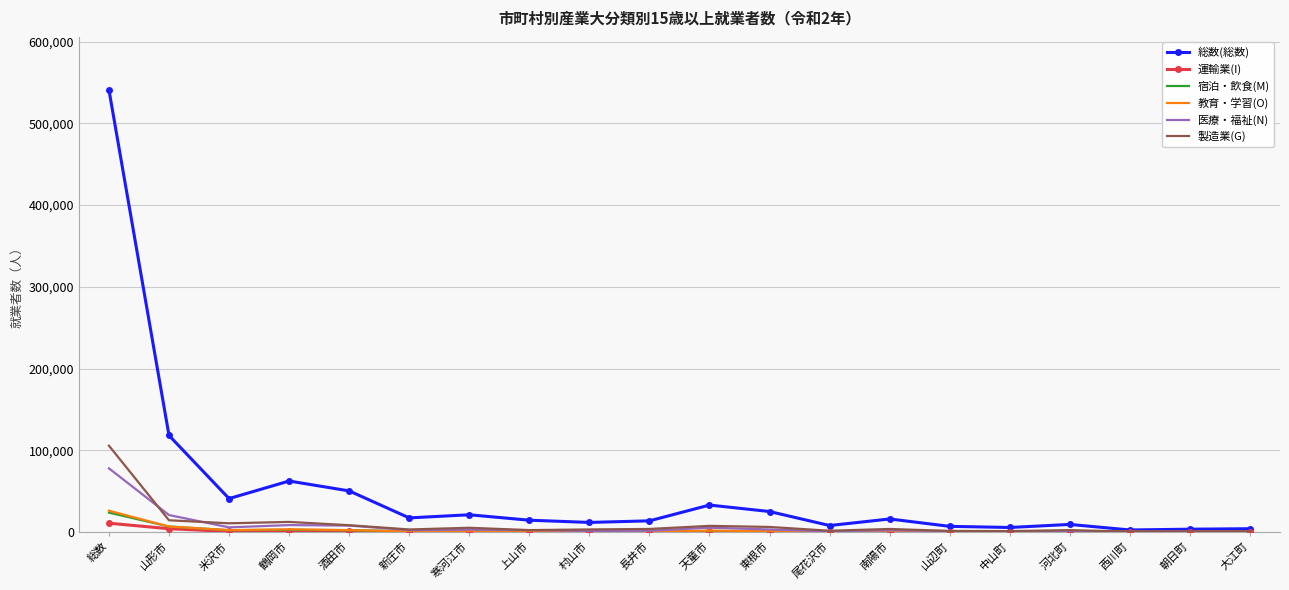

Which series has the largest total across all categories?

総数(総数)